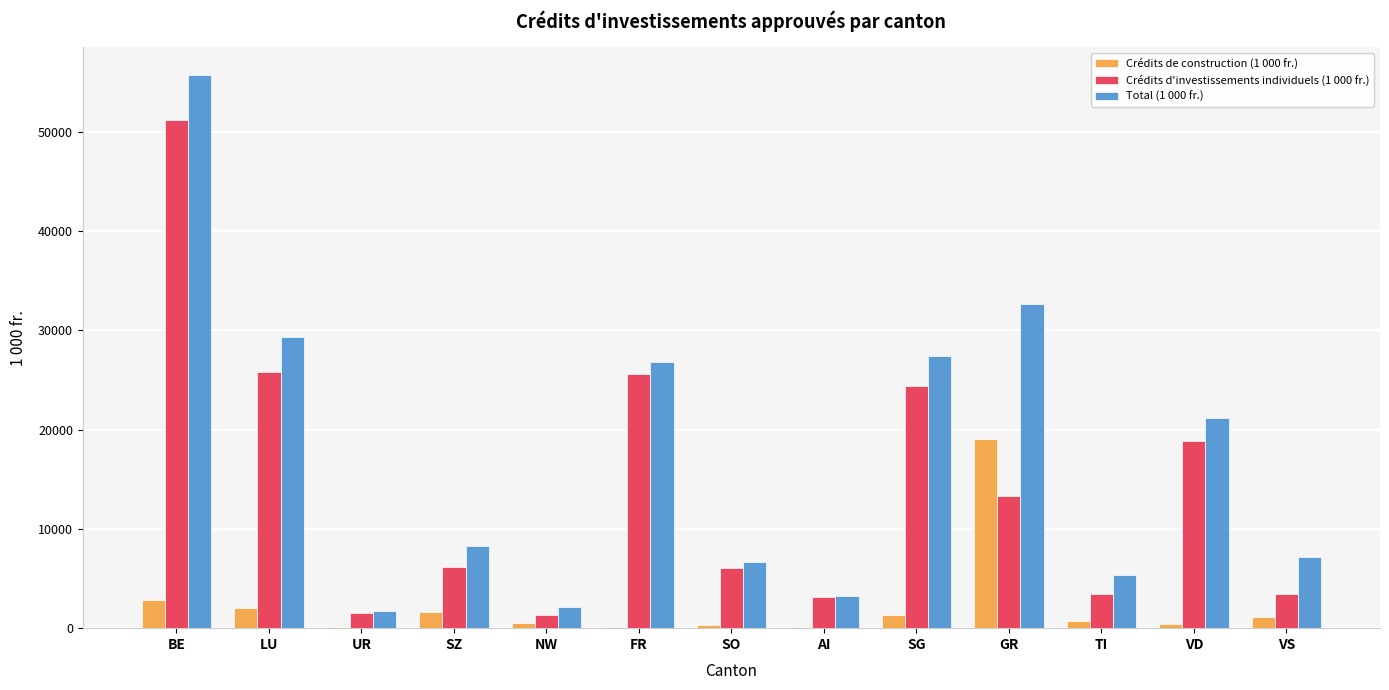

The value of Crédits d'investissements individuels (1 000 fr.) at VD is 8900.9. True or false?

False